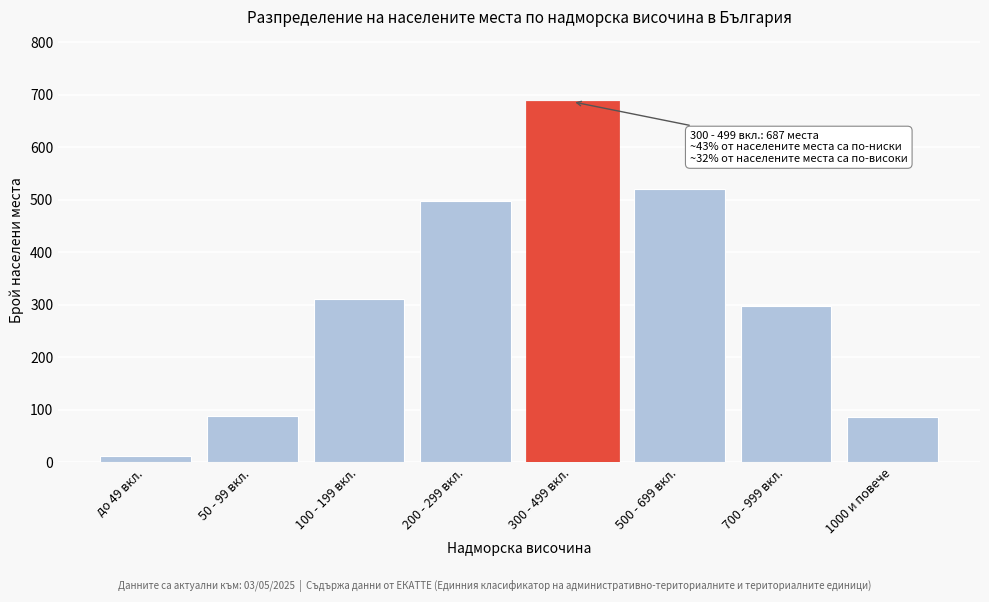

What is the change in value from 50 - 99 вкл. to 700 - 999 вкл.?

+209